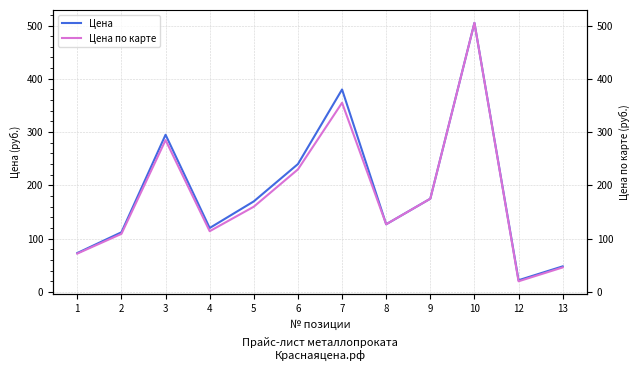

Which series has the widest spread of values?

Цена по карте